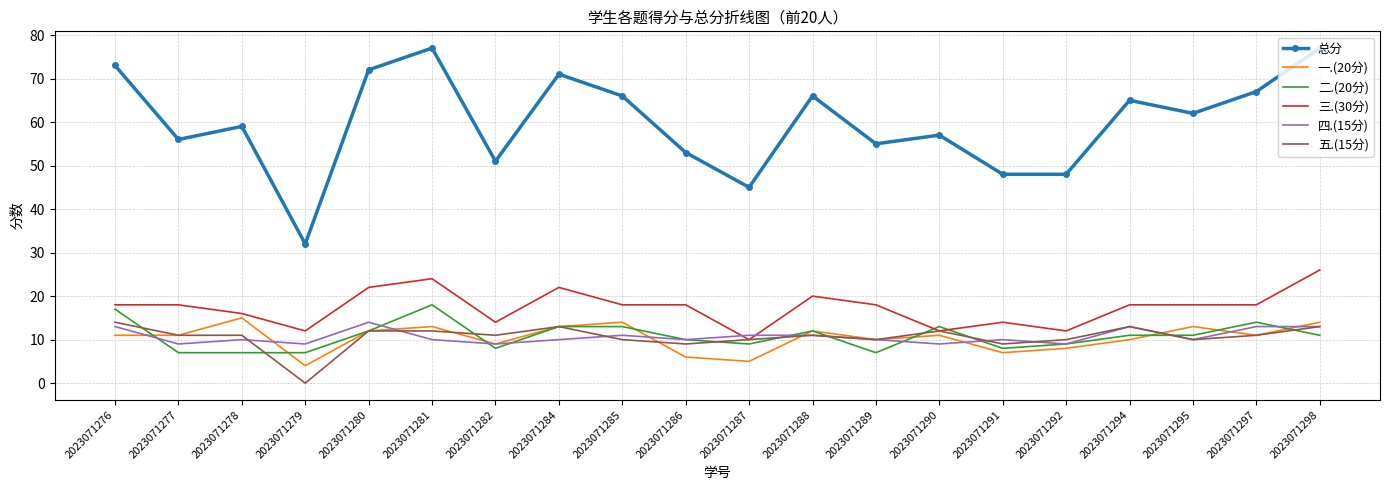

Which series changed the most between 2023071292 and 2023071298?

总分